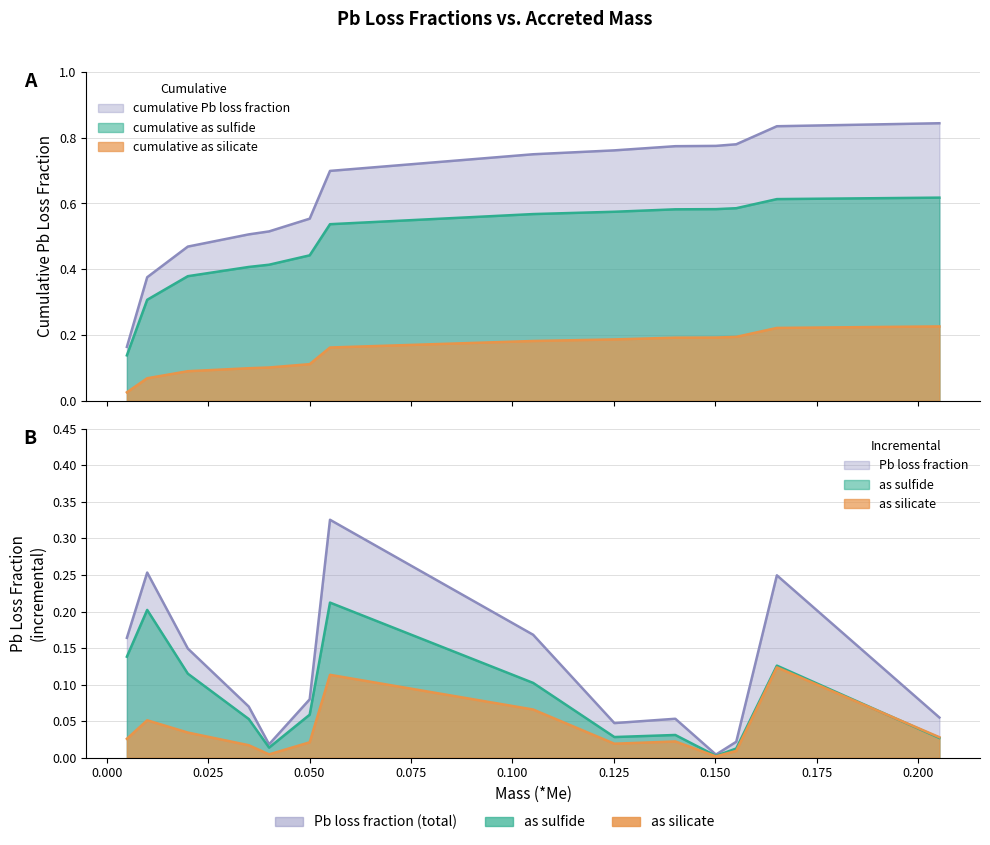

True or false: cumulative as silicate has more than 2 points higher than both neighbors.

False